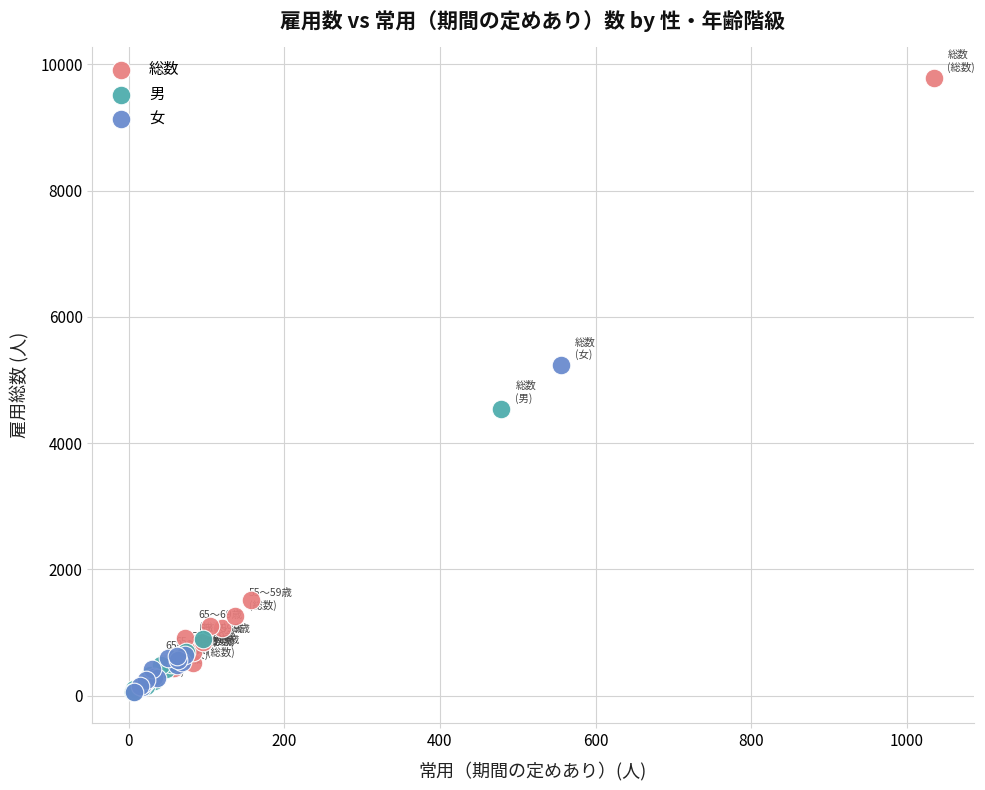

What are all the series names shown in the legend?

総数, 男, 女